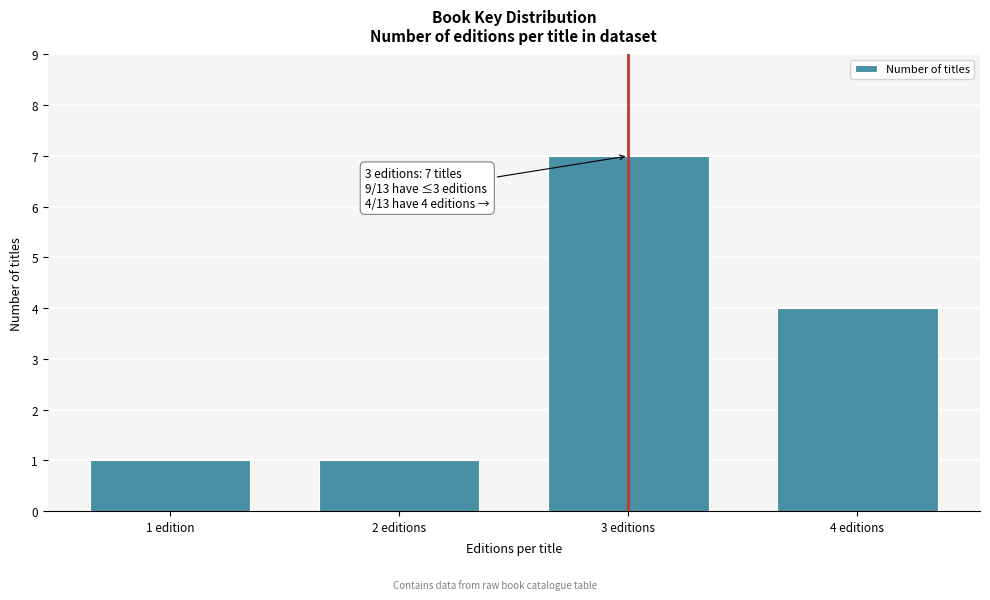

Reading right to left, extract all data points from this chart.

4	7	1	1